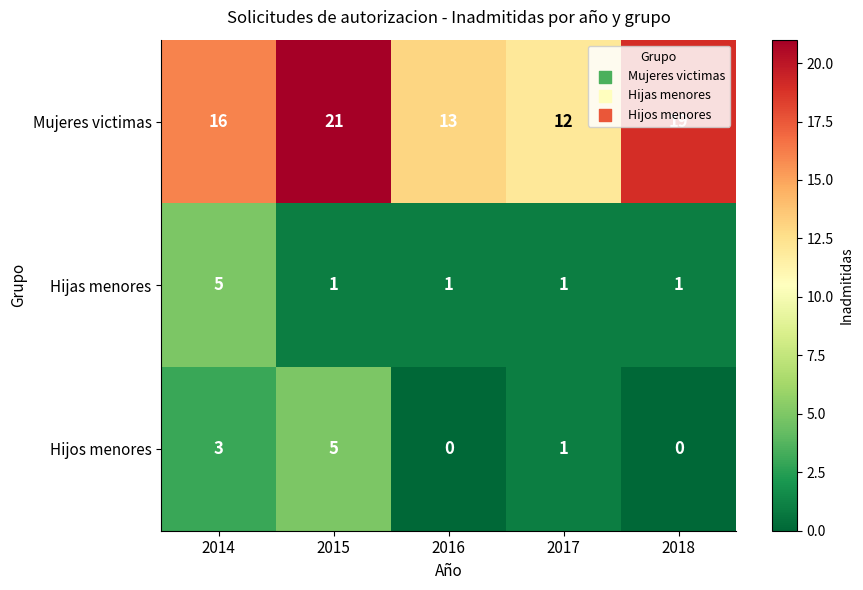

At 2014, list the series in order from smallest to largest.

Hijos menores, Hijas menores, Mujeres victimas